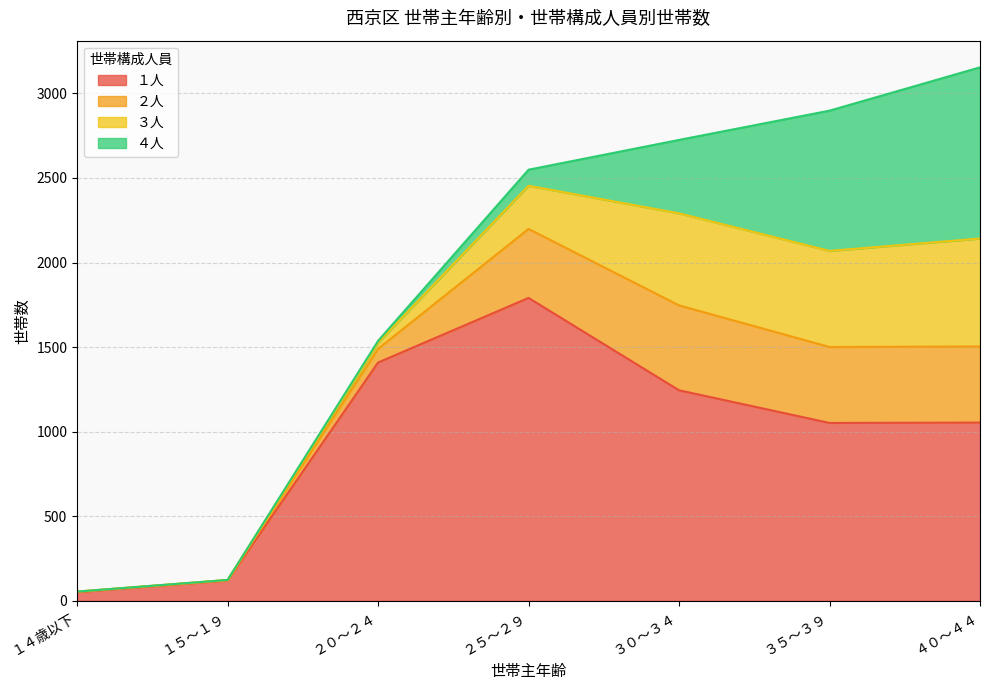

How many lines are shown in the chart?

4